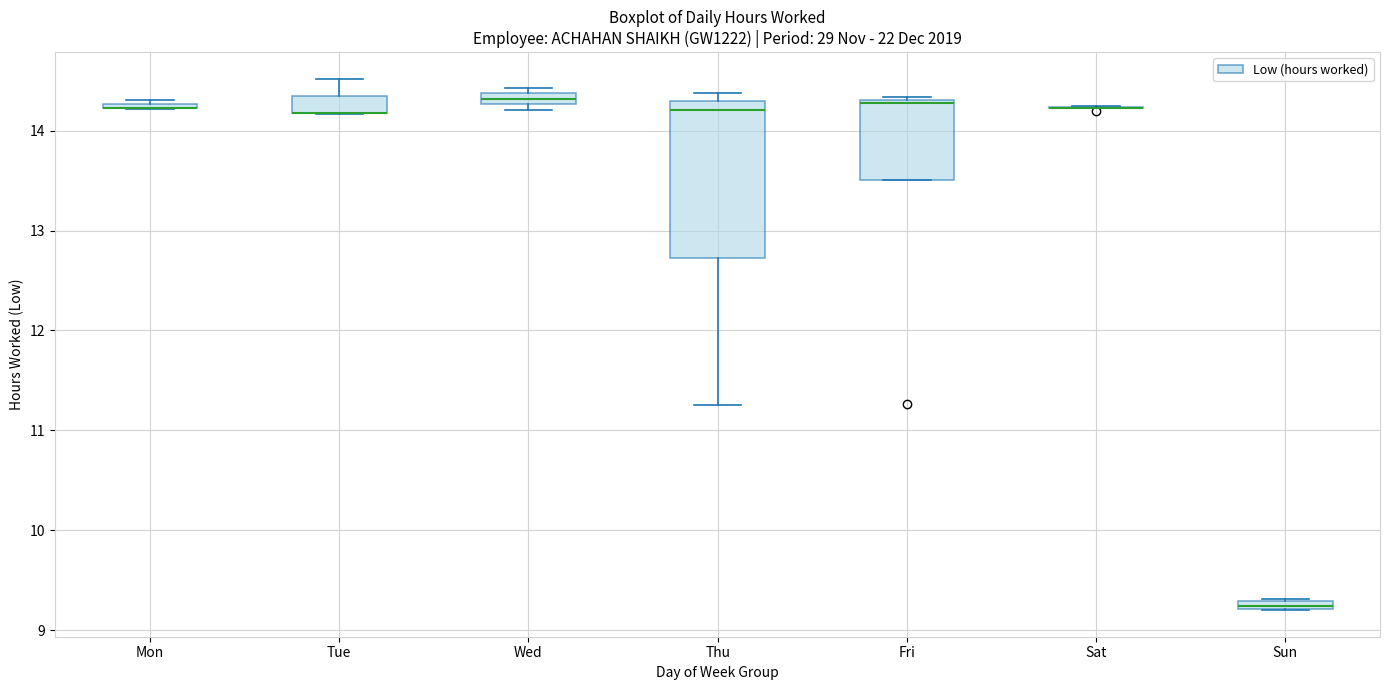

Where is the upper edge of the box for Mon on the y-axis? The values are not printed on the chart, so give them approximately, as read against the axis.

14.3